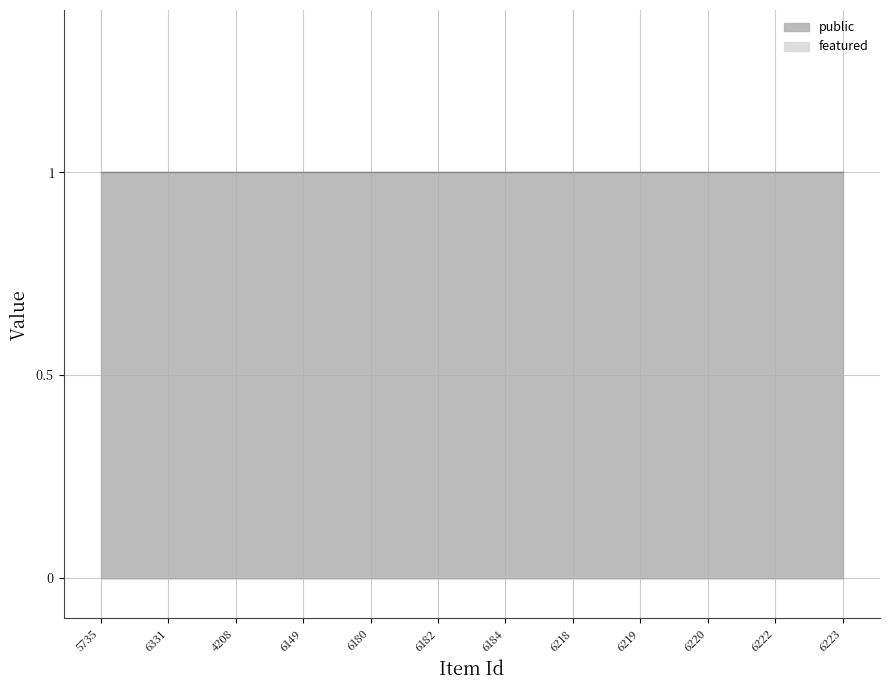

How many lines are shown in the chart?

2